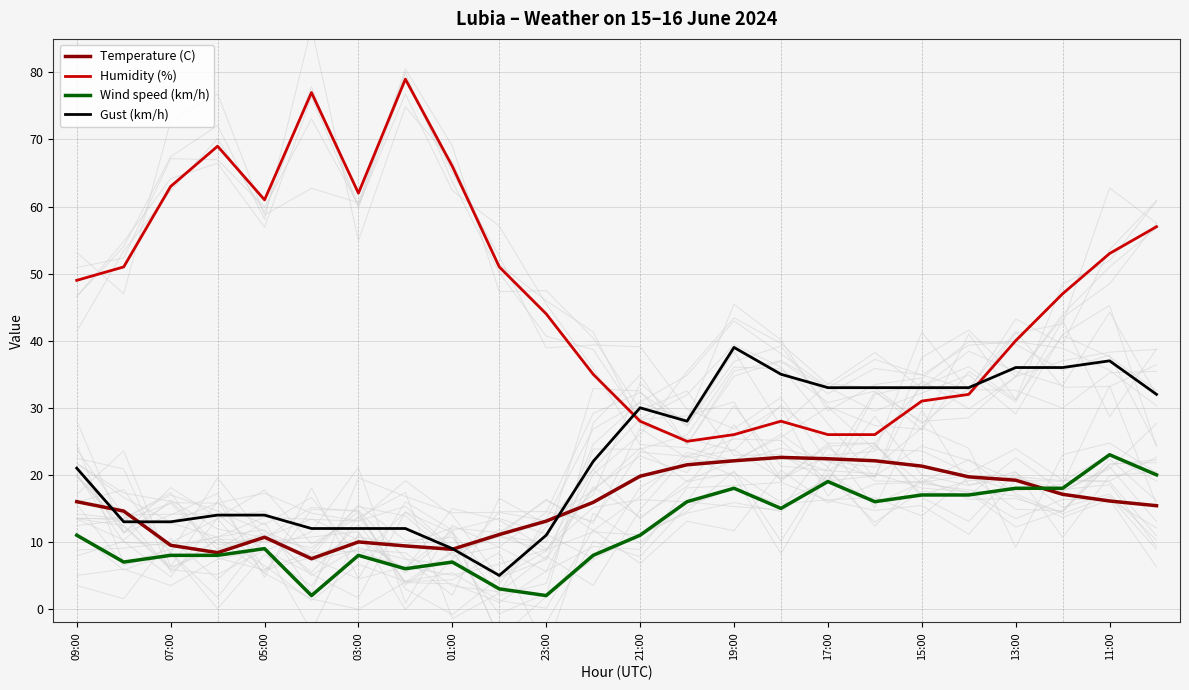

How many interior local valleys does the Wind speed (km/h) series have?

6